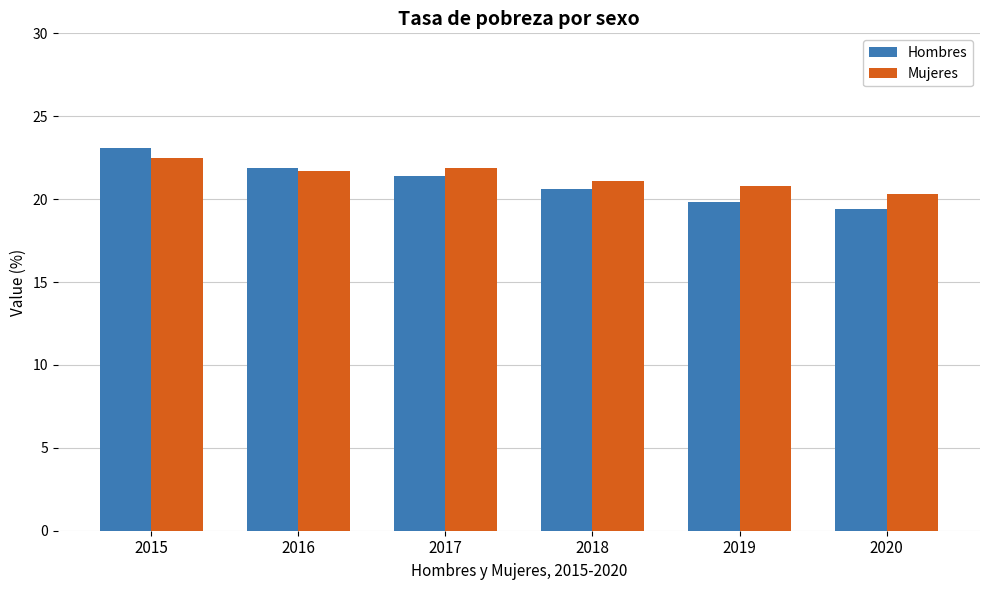

At which category is the sum across all series the highest?

2015